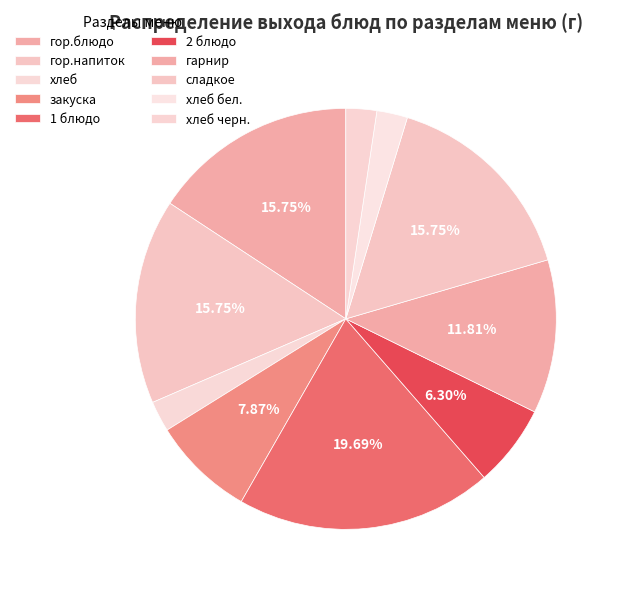

Combined, what portion of the pie is гор.блюдо and закуска?

23.6%